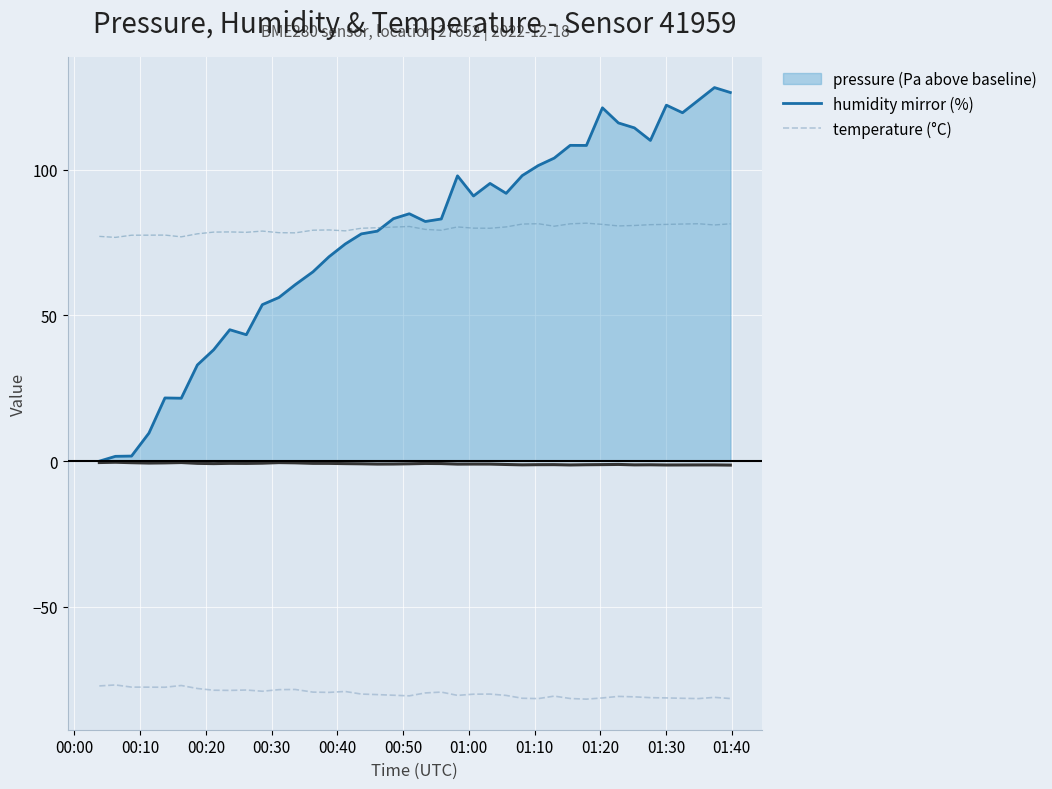

What is the spread (max minus min) of values at 00:10?

76.4